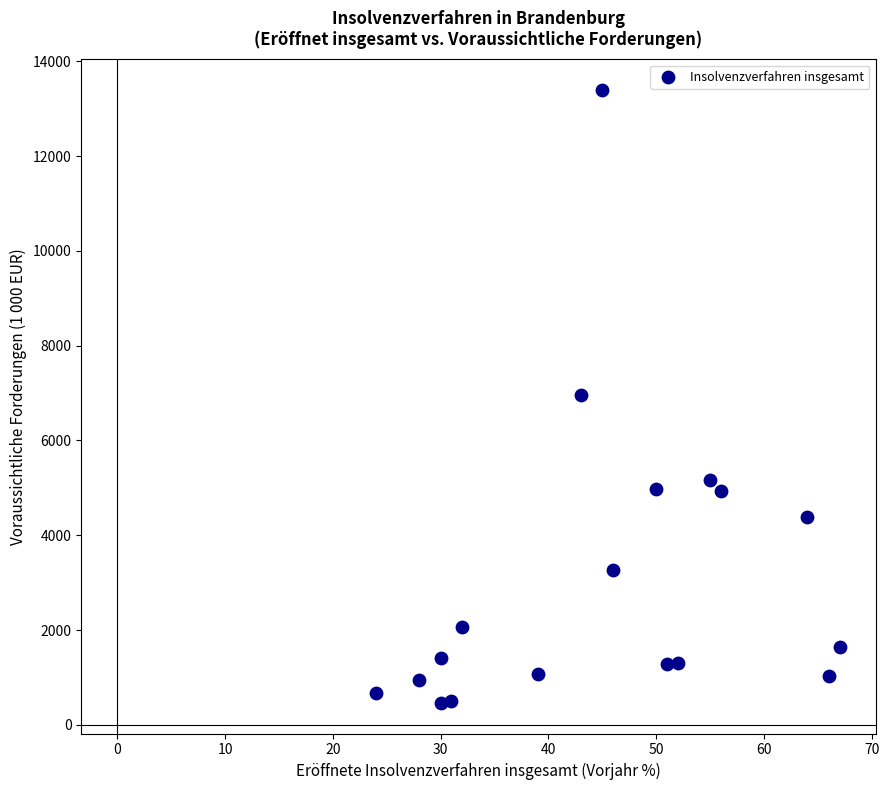

What is the range of X values (max minus min)?

43